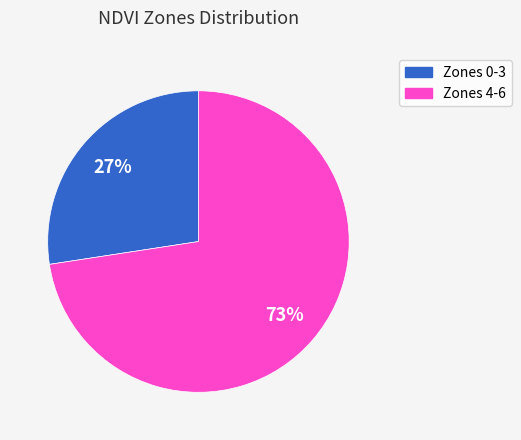

How many slices are in this pie chart?

2